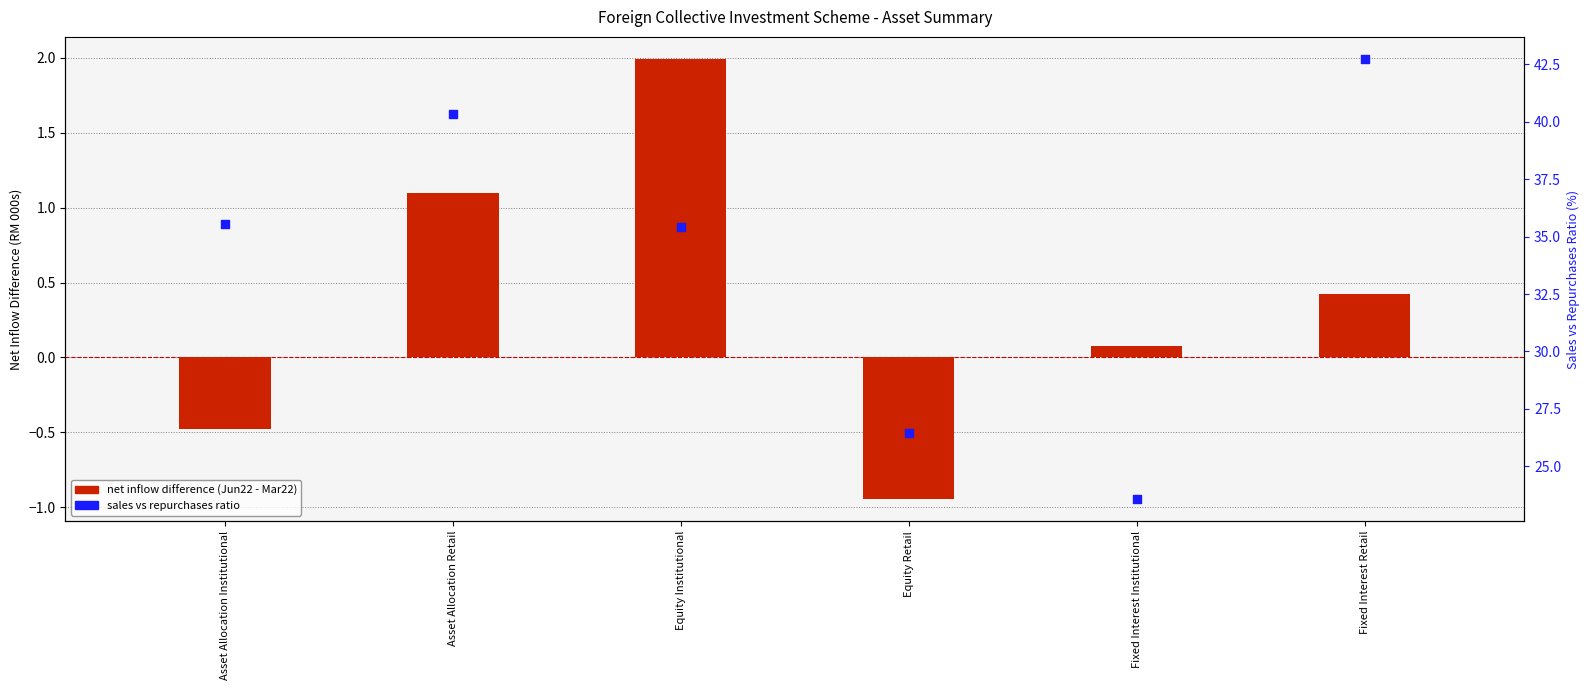

Which series contains the lowest Y value?

net inflow difference (Jun22 - Mar22, RM000s)